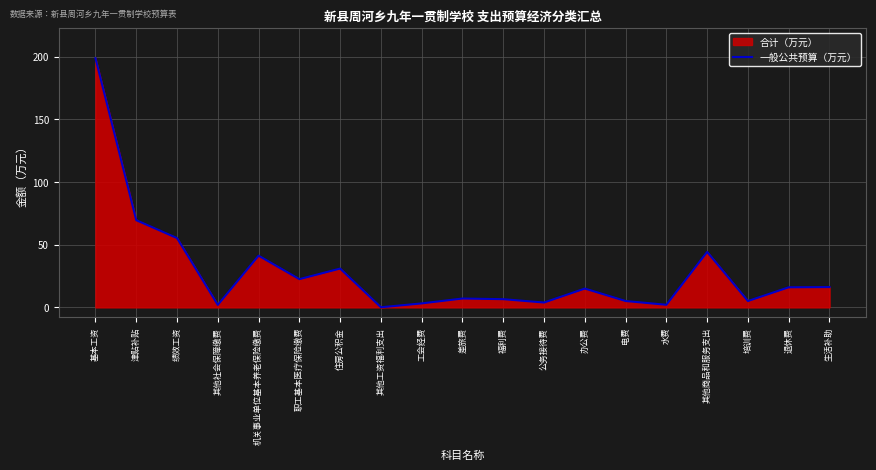

What is the value of the 10th point from the left?

7.0